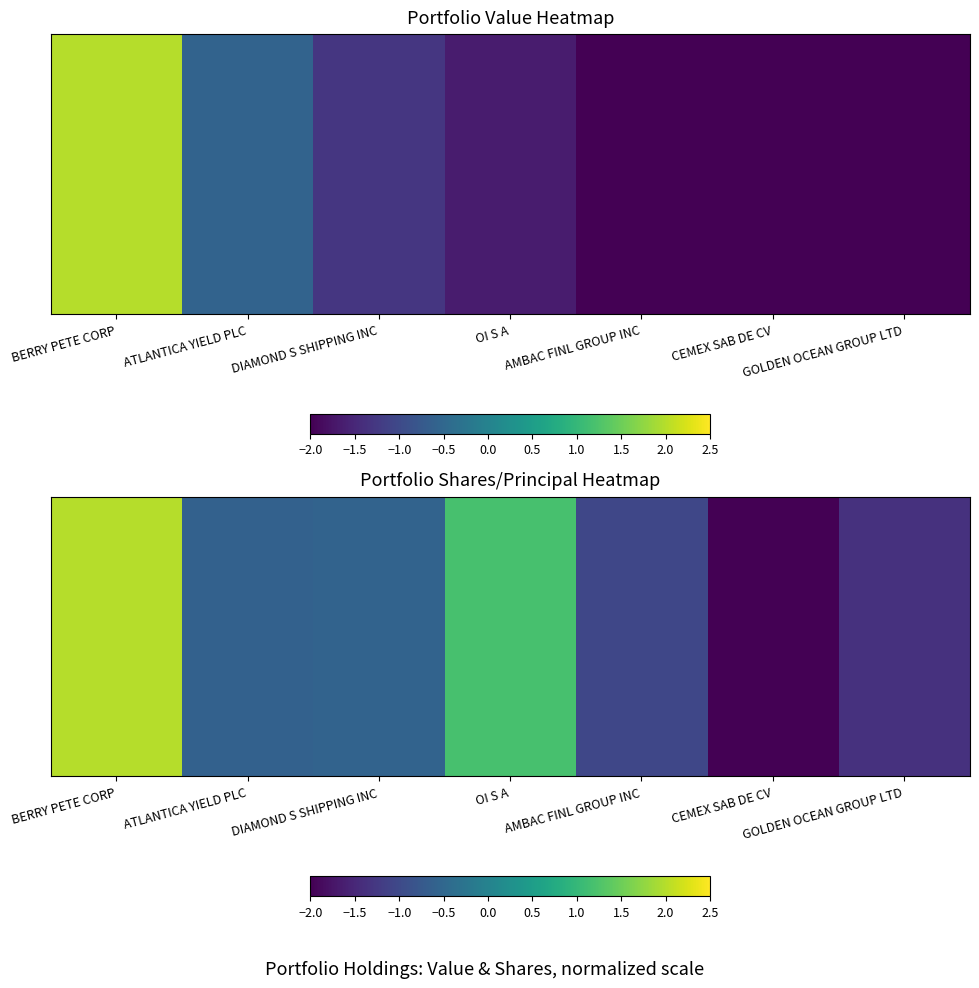

What is the approximate value at CEMEX SAB DE CV?

-2.0